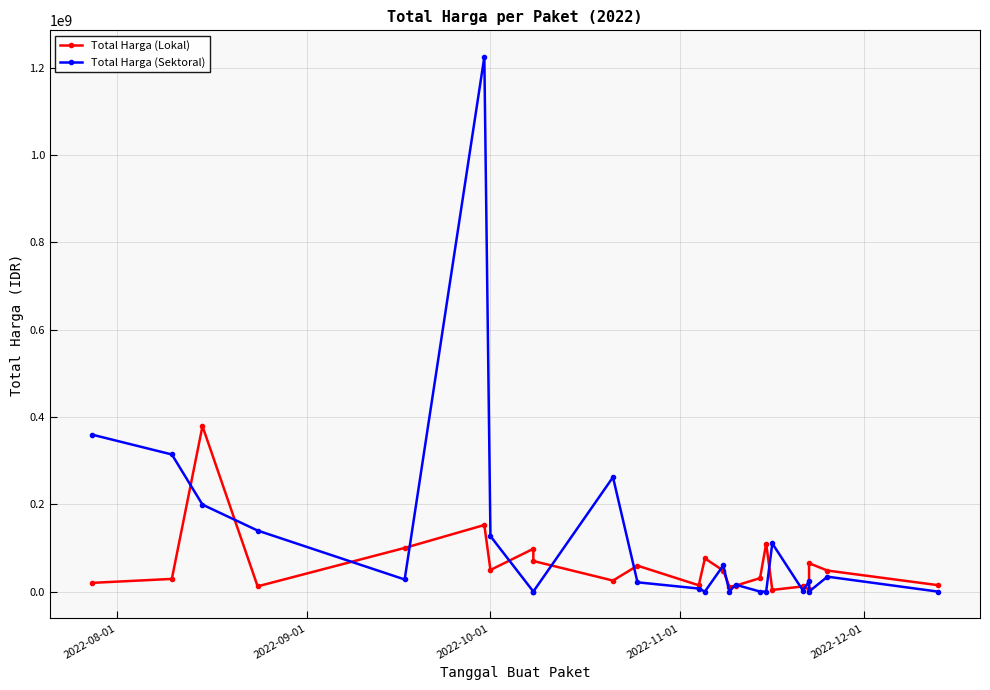

How many times do Total Harga (Sektoral) and Total Harga (Lokal) cross each other?

15